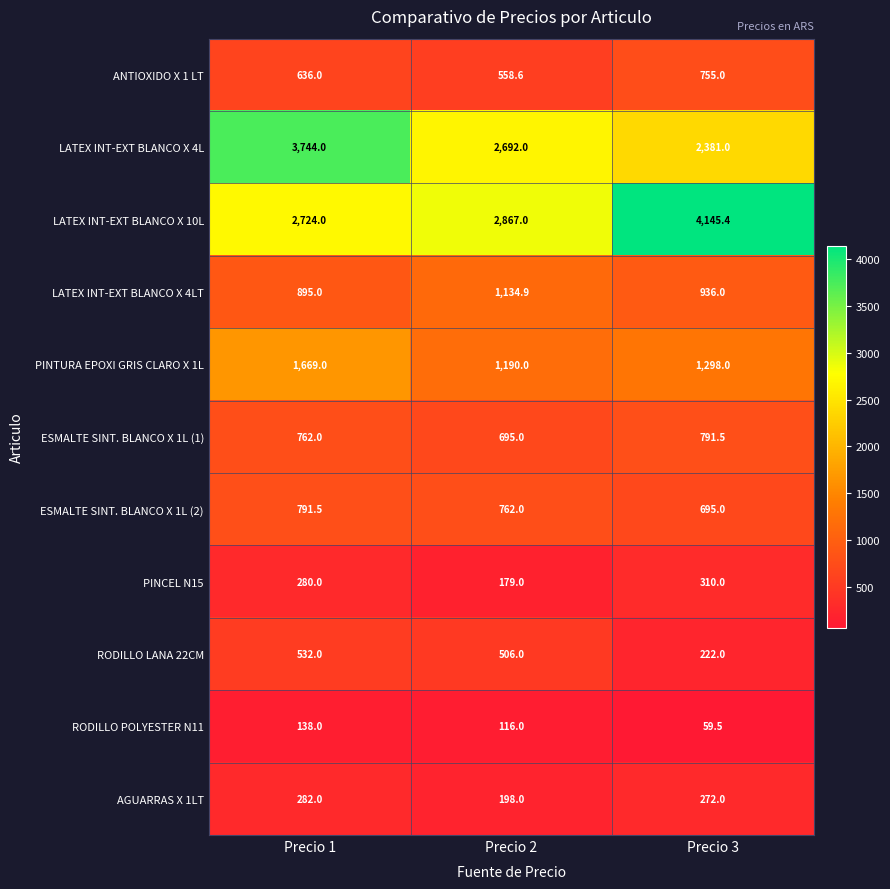

List the labels in order of RODILLO LANA 22CM value, smallest first.

Precio 3, Precio 2, Precio 1